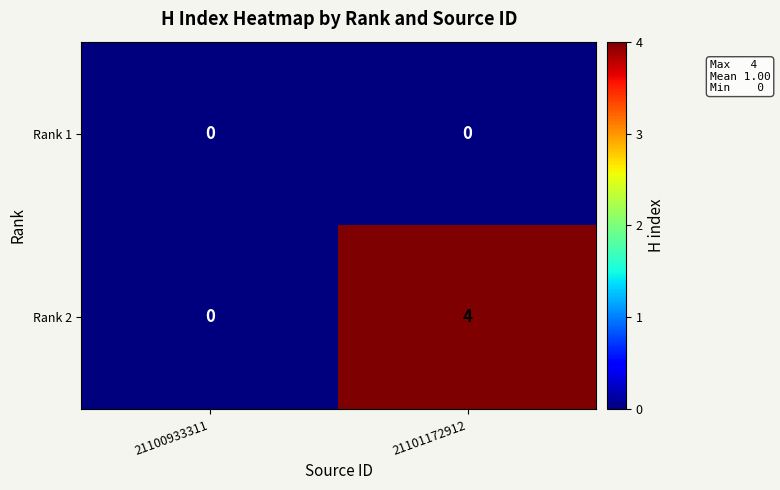

Reading left to right, what are all the values shown in this chart?

Rank 1: 21100933311=0	21101172912=0
Rank 2: 21100933311=0	21101172912=4